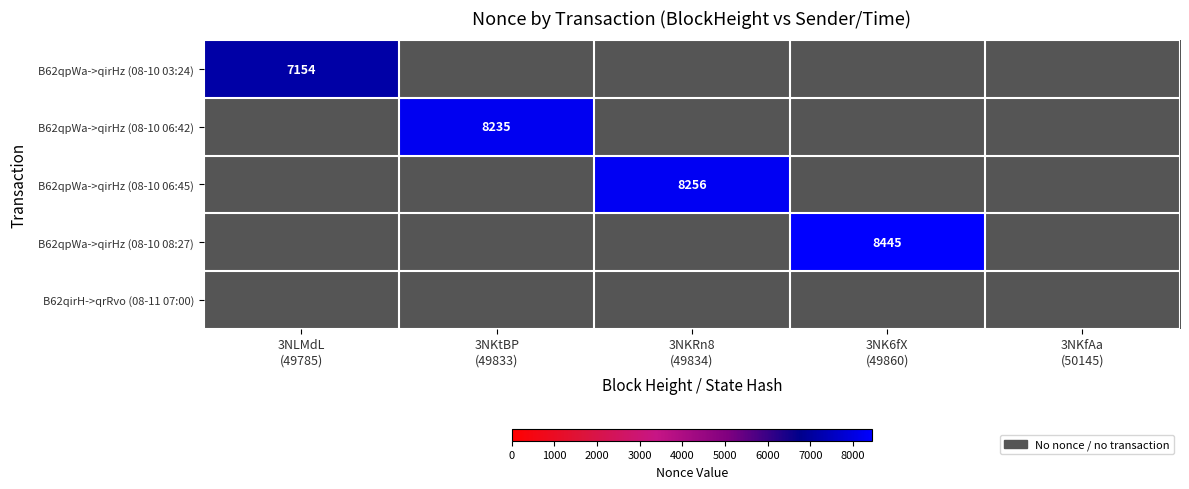

How many values in the B62qpWa->qirHz (08-10 03:24) series exceed 0?

1